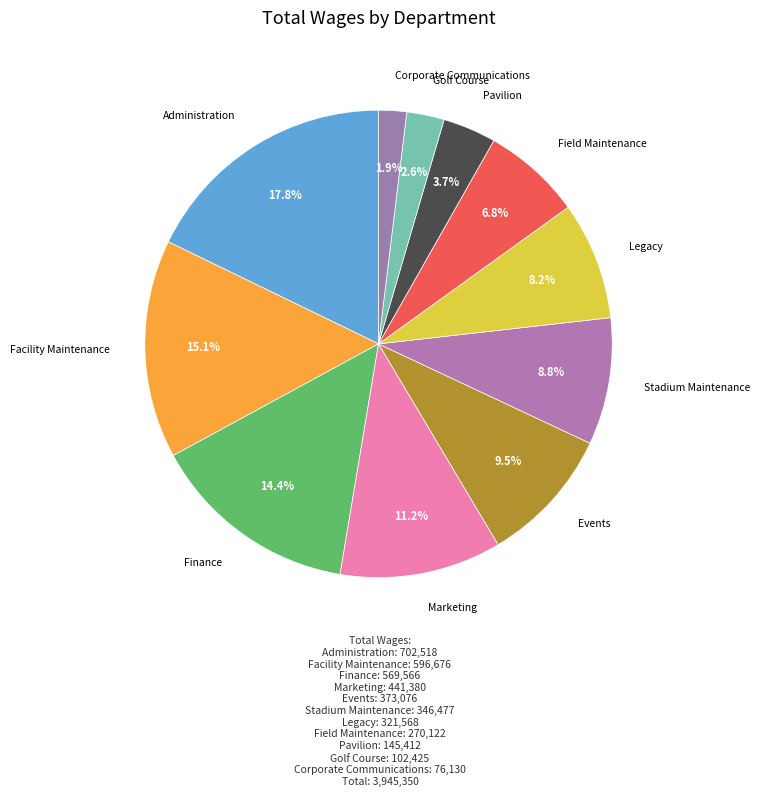

How many segments does this pie chart have?

11